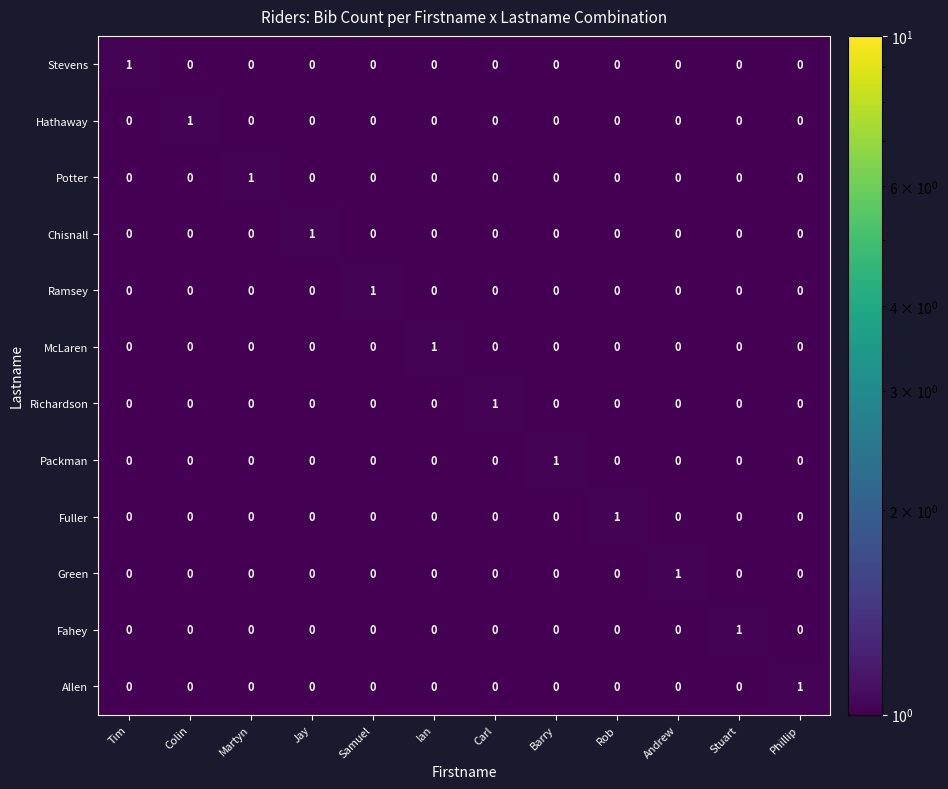

Count the Green values in the range 0 to 1.

12